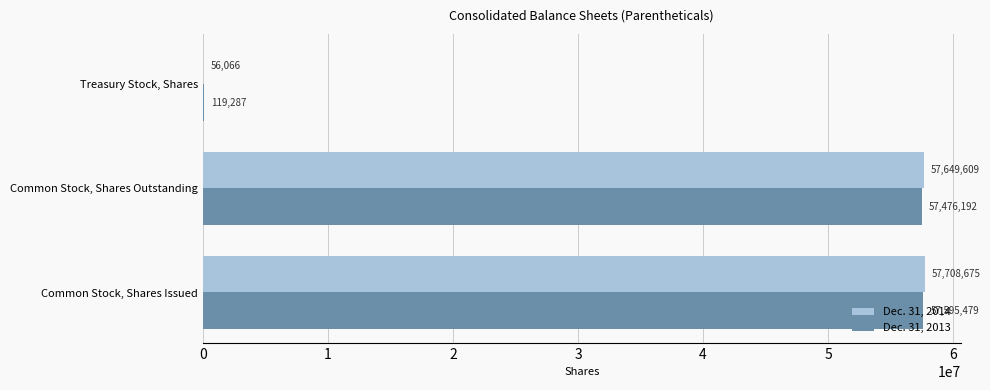

The Dec. 31, 2013 series shows 57595479 at Common Stock, Shares Issued. True or false?

True